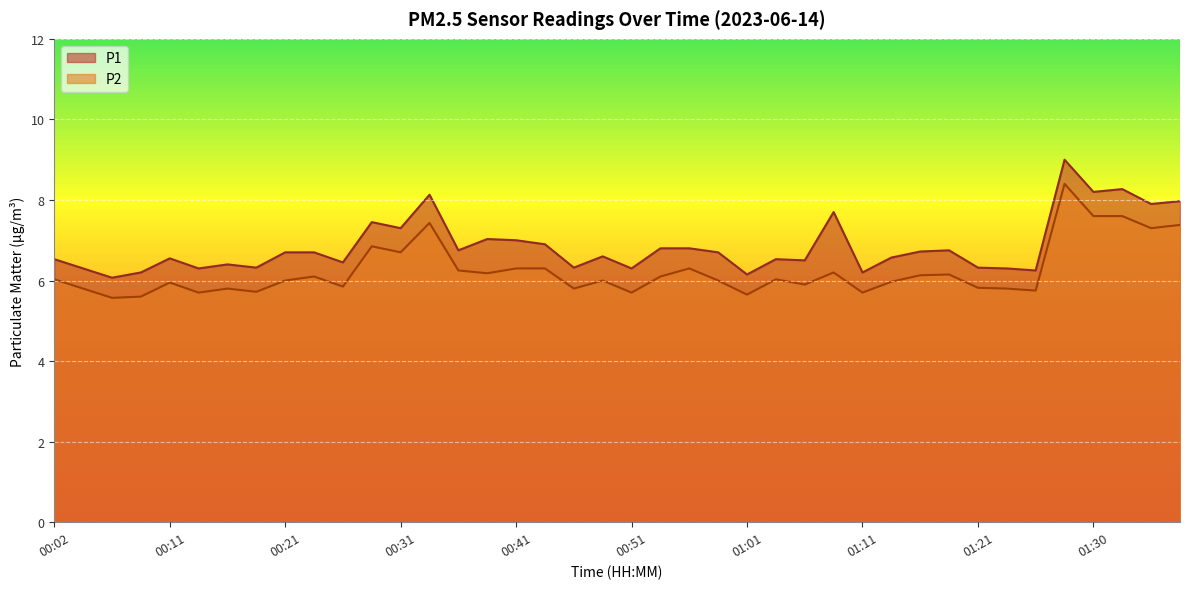

Reading left to right, list all the values displayed in this chart.

P1: 00:02=6.5	00:04=6.3	00:07=6.1	00:09=6.2	00:11=6.5	00:14=6.3	00:16=6.4	00:19=6.3	00:21=6.7	00:24=6.7	00:26=6.5	00:29=7.5	00:31=7.3	00:34=8.1	00:36=6.8	00:38=7.0	00:41=7.0	00:43=6.9	00:46=6.3	00:48=6.6	00:51=6.3	00:53=6.8	00:56=6.8	00:58=6.7	01:01=6.2	01:03=6.5	01:06=6.5	01:08=7.7	01:11=6.2	01:13=6.6	01:16=6.7	01:18=6.8	01:21=6.3	01:23=6.3	01:26=6.2	01:28=9.0	01:30=8.2	01:33=8.3	01:35=7.9	01:38=8.0
P2: 00:02=6.0	00:04=5.8	00:07=5.6	00:09=5.6	00:11=6.0	00:14=5.7	00:16=5.8	00:19=5.7	00:21=6.0	00:24=6.1	00:26=5.8	00:29=6.8	00:31=6.7	00:34=7.4	00:36=6.2	00:38=6.2	00:41=6.3	00:43=6.3	00:46=5.8	00:48=6.0	00:51=5.7	00:53=6.1	00:56=6.3	00:58=6.0	01:01=5.7	01:03=6.0	01:06=5.9	01:08=6.2	01:11=5.7	01:13=6.0	01:16=6.1	01:18=6.2	01:21=5.8	01:23=5.8	01:26=5.8	01:28=8.4	01:30=7.6	01:33=7.6	01:35=7.3	01:38=7.4